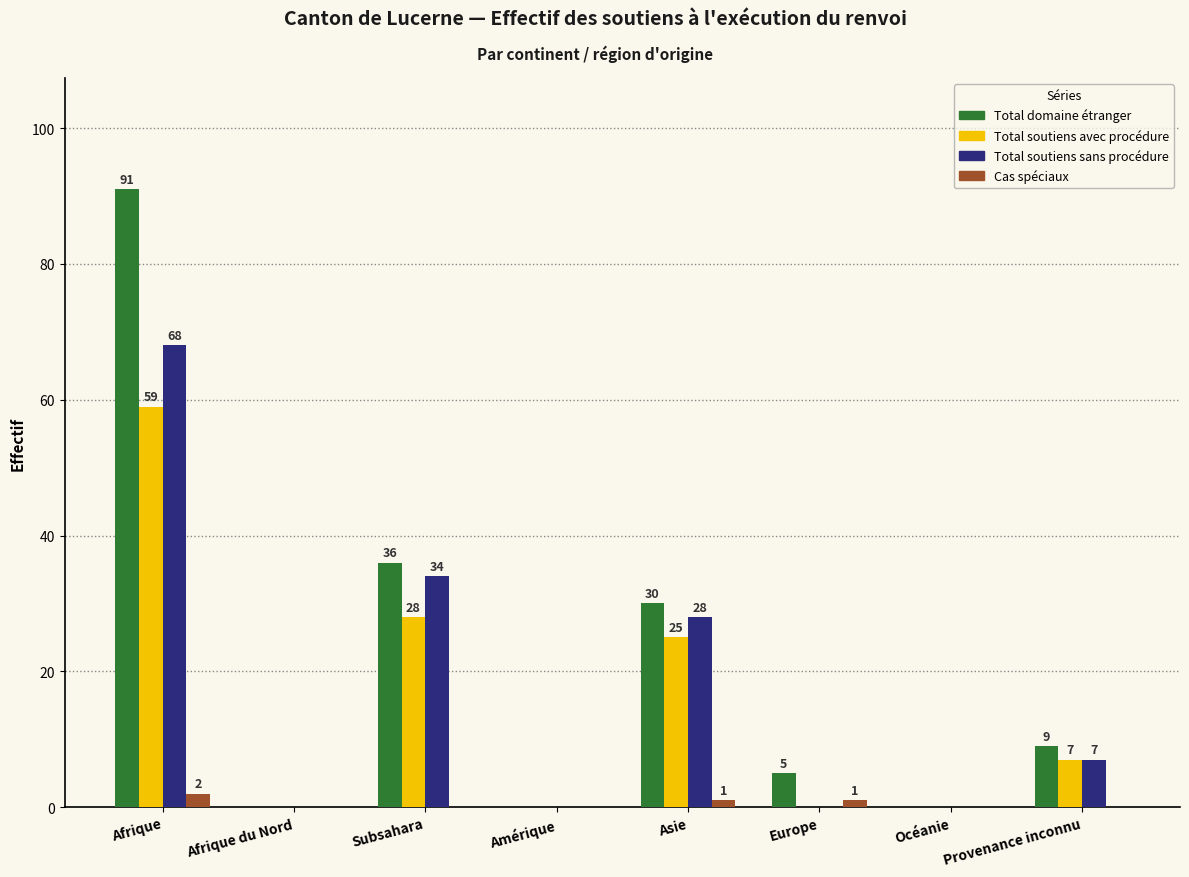

The value of Total soutiens avec procédure at Subsahara is 50. True or false?

False